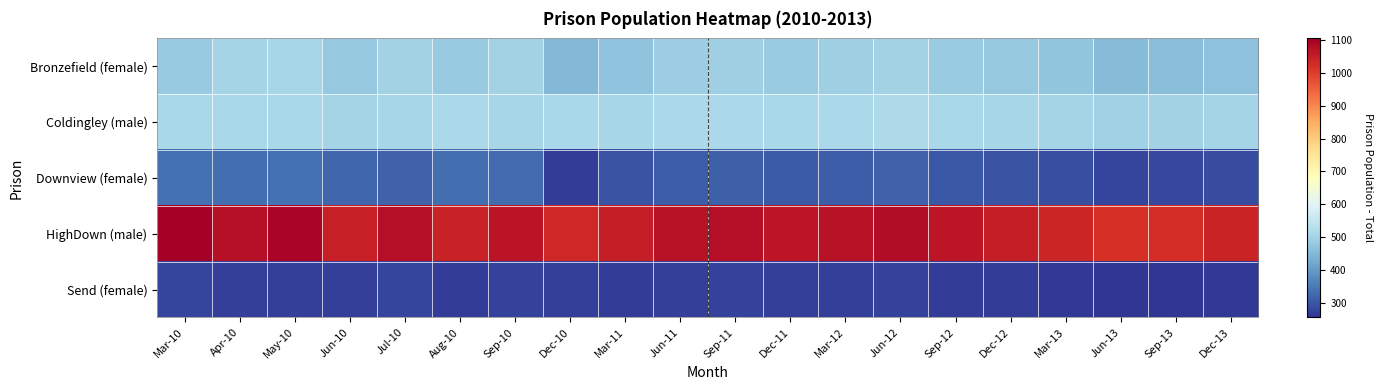

Count the number of data series in this chart.

5